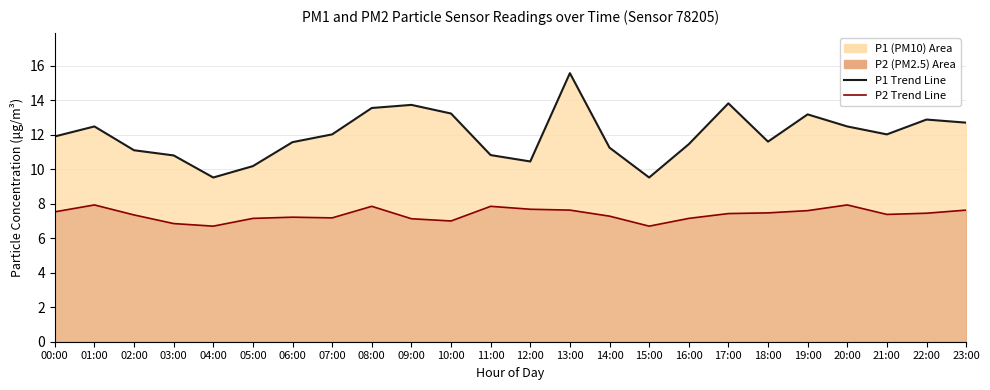

Which series has the largest range (max minus min)?

P1 Trend Line